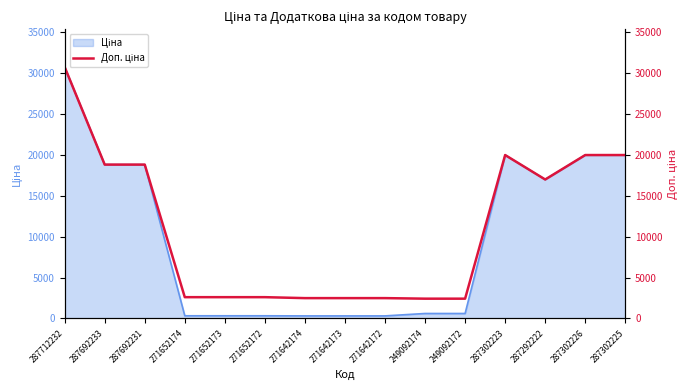

Rank the categories by value from lowest to highest.

249092174, 249092172, 271642174, 271642173, 271642172, 271652174, 271652173, 271652172, 287292222, 287692233, 287692231, 287302223, 287302226, 287302225, 287712232